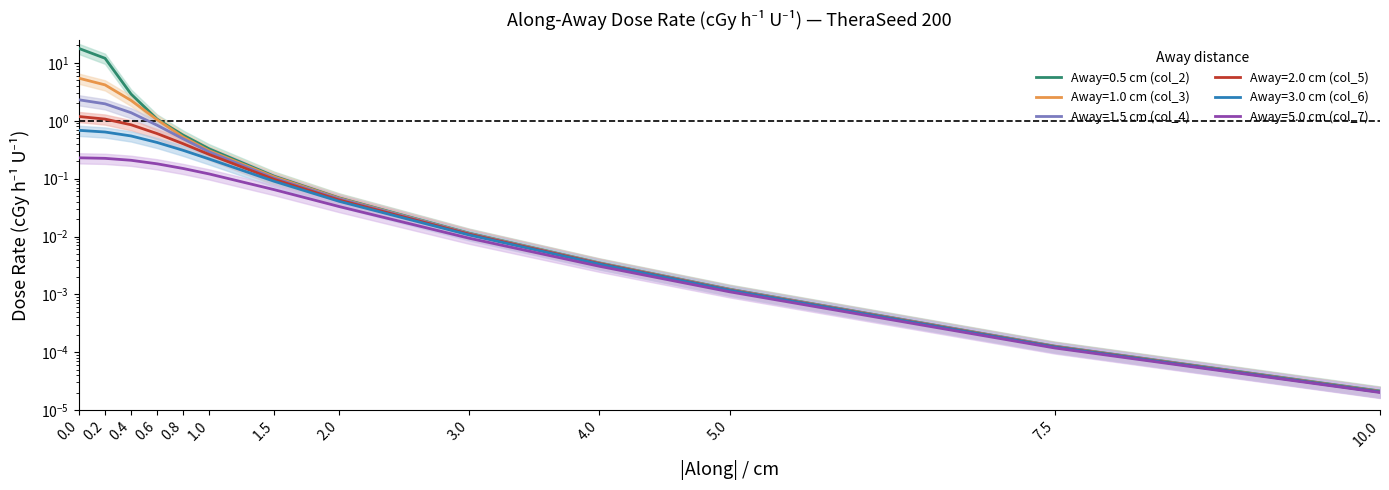

At which label is Away=5.0 cm (col_7) closest to 0?

10